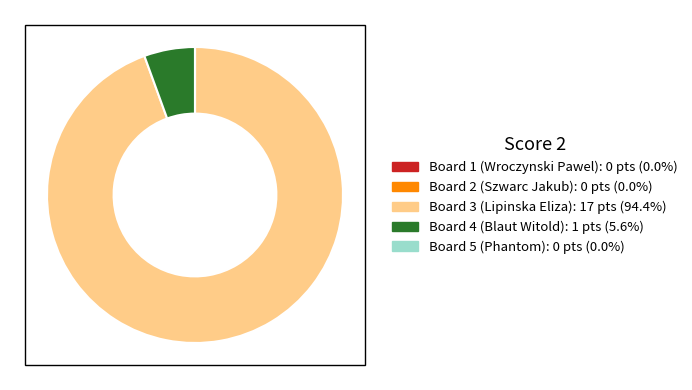

Which slice represents more than half of the pie?

Board 3 (Lipinska Eliza)